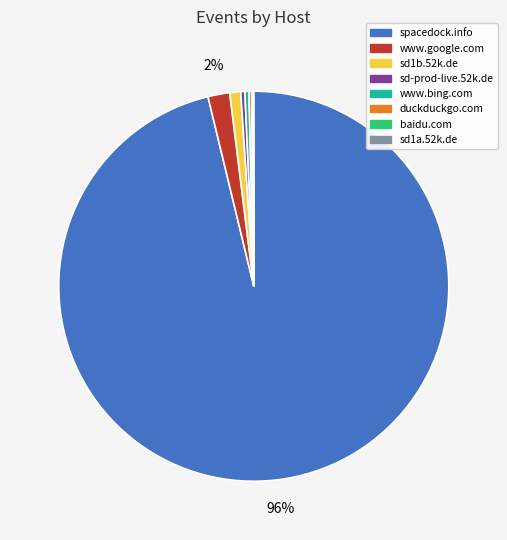

Combined, do www.google.com and sd1b.52k.de account for over 50%?

No